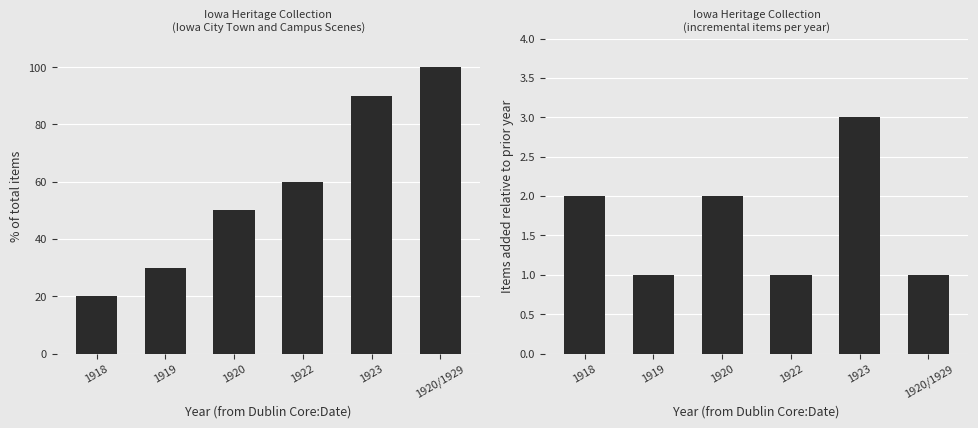

What is the value of the Cumulative % of items bar at the 5th from the left?

90